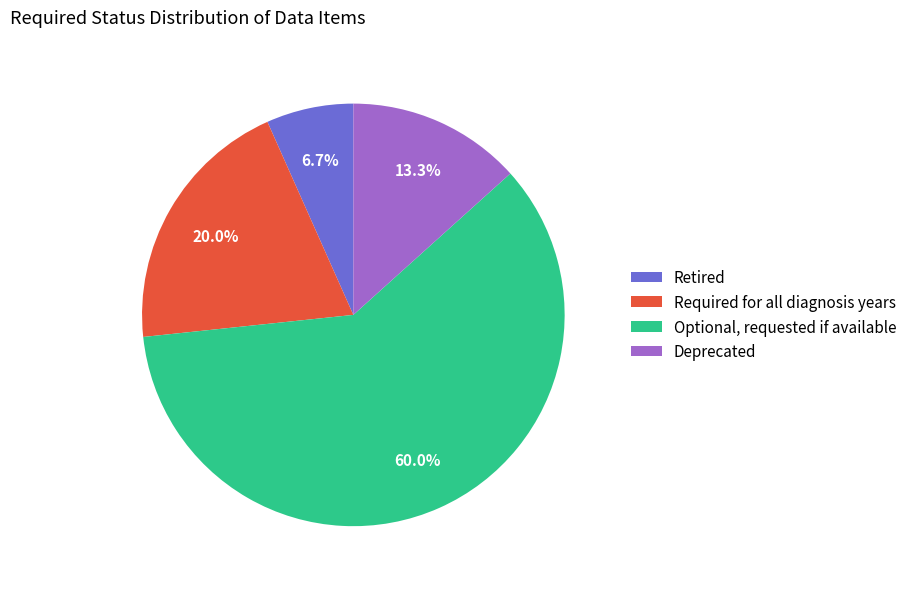

Does any single category account for the majority?

Yes